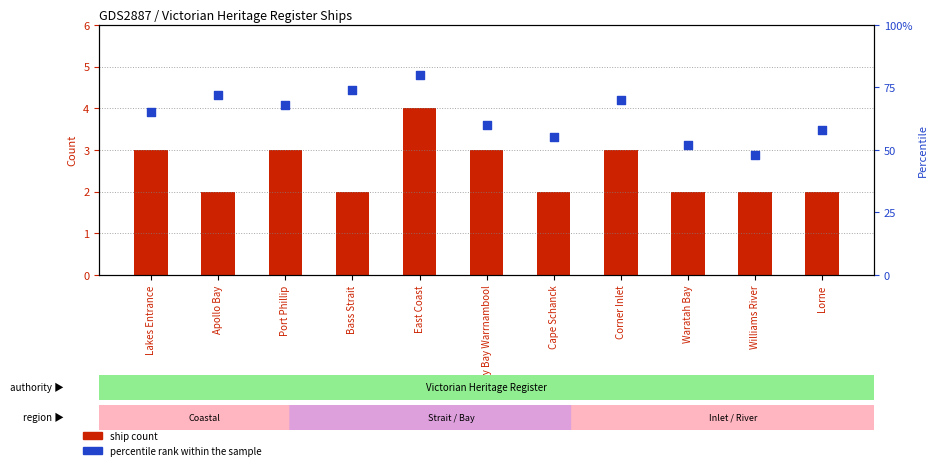

What is the total value across all series at Port Phillip?

71